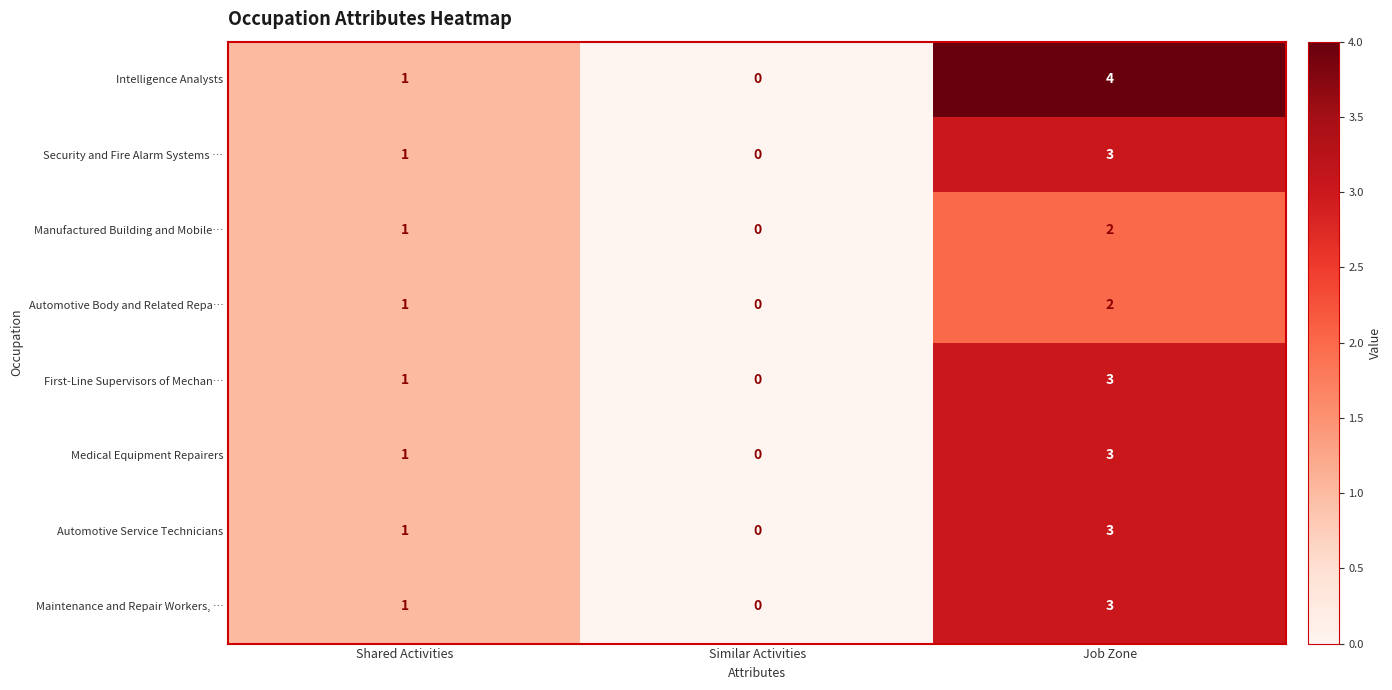

What is the maximum value for Intelligence Analysts?

4